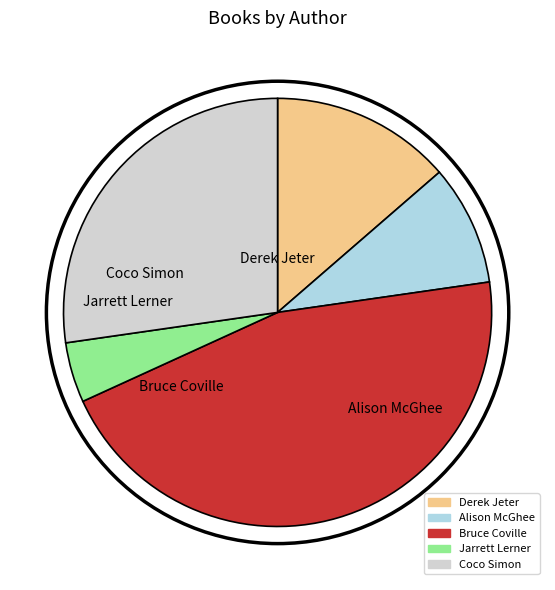

Does Derek Jeter represent more than half of the total?

No